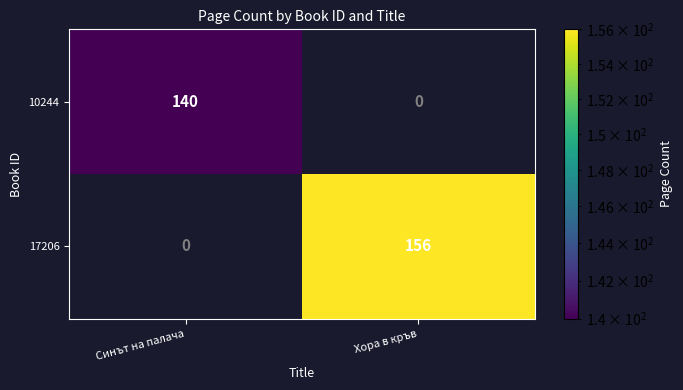

Is it true that 10244 equals 140 at Синът на палача?

True